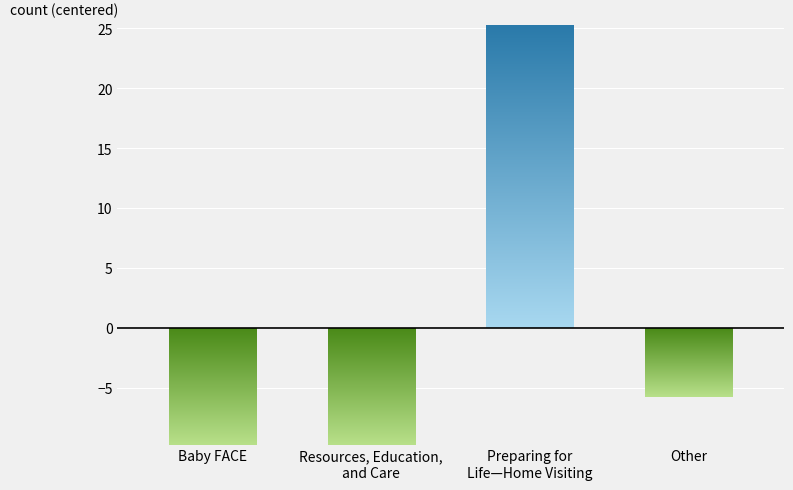

The value at Baby FACE is -14.1. True or false?

False